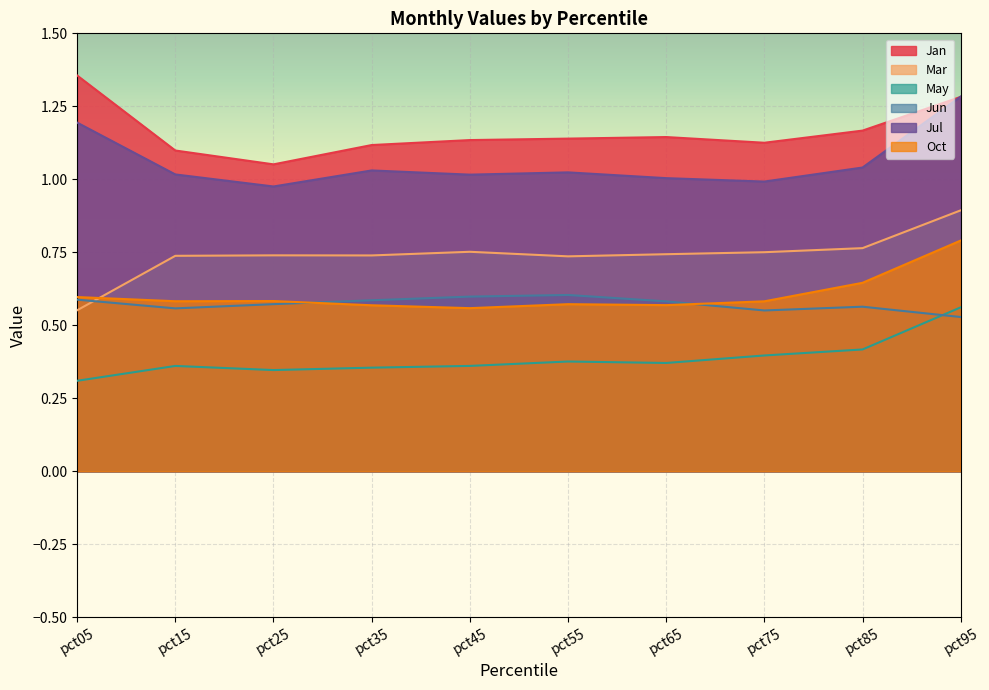

What is the sum of all Jun values?

5.7